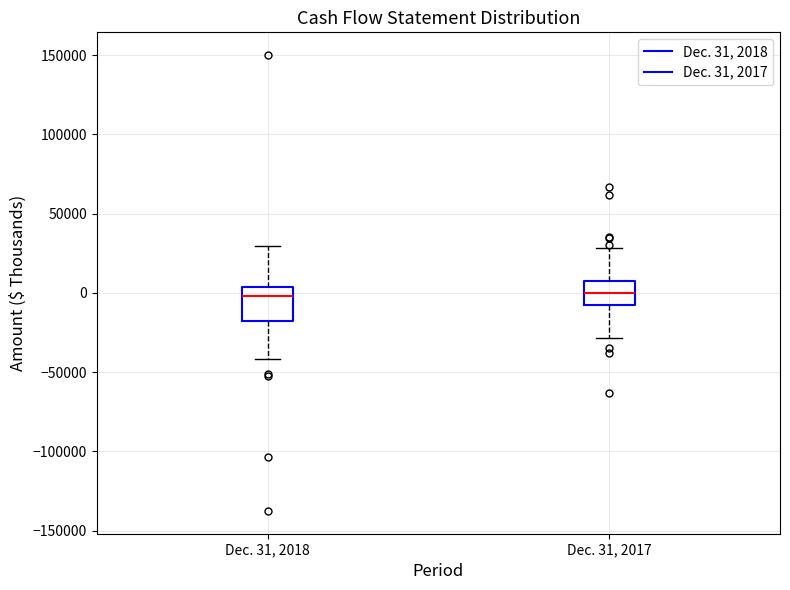

Where is the lower edge of the box for Dec. 31, 2017 on the y-axis? The values are not printed on the chart, so give them approximately, as read against the axis.

-10000